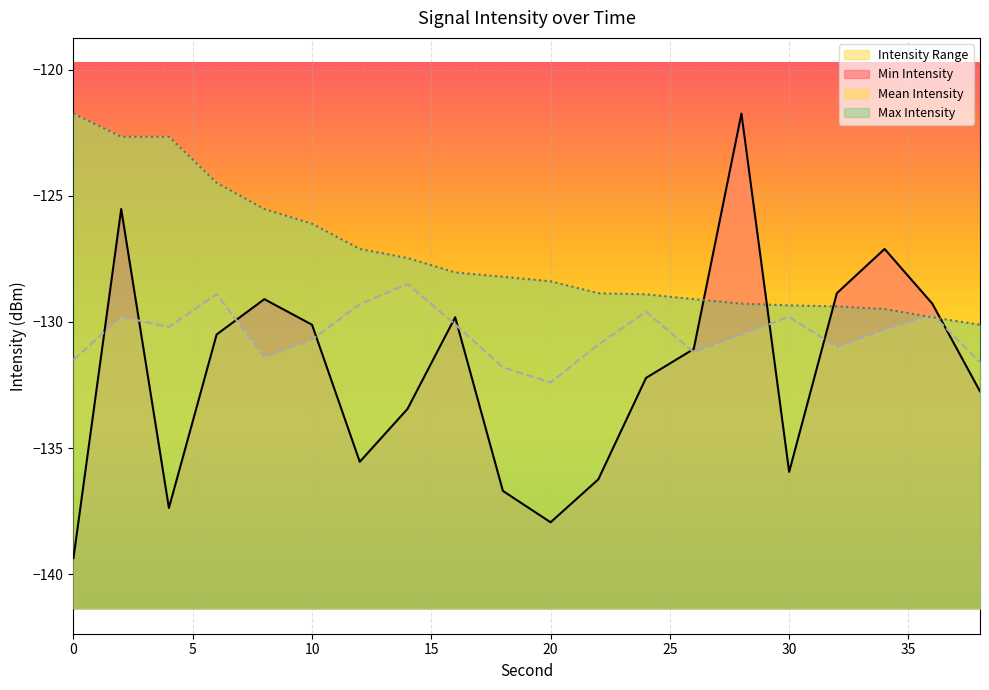

True or false: Min Intensity and Max Intensity intersect in this chart.

True